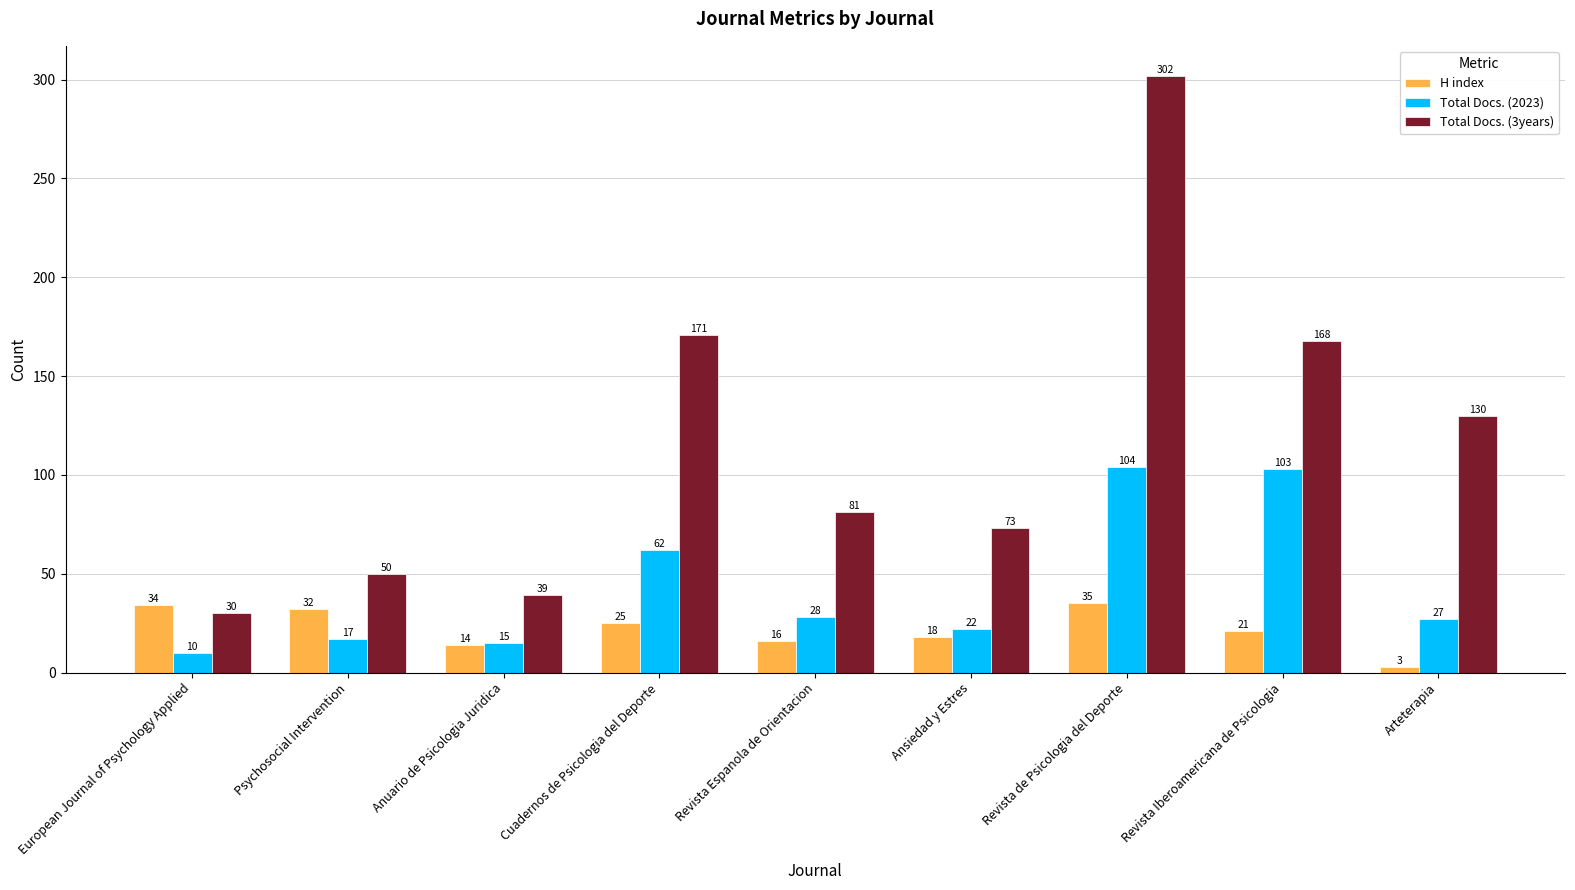

Rank the categories by H index value from lowest to highest.

Arteterapia, Anuario de Psicologia Juridica, Revista Espanola de Orientacion, Ansiedad y Estres, Revista Iberoamericana de Psicologia, Cuadernos de Psicologia del Deporte, Psychosocial Intervention, European Journal of Psychology Applied, Revista de Psicologia del Deporte